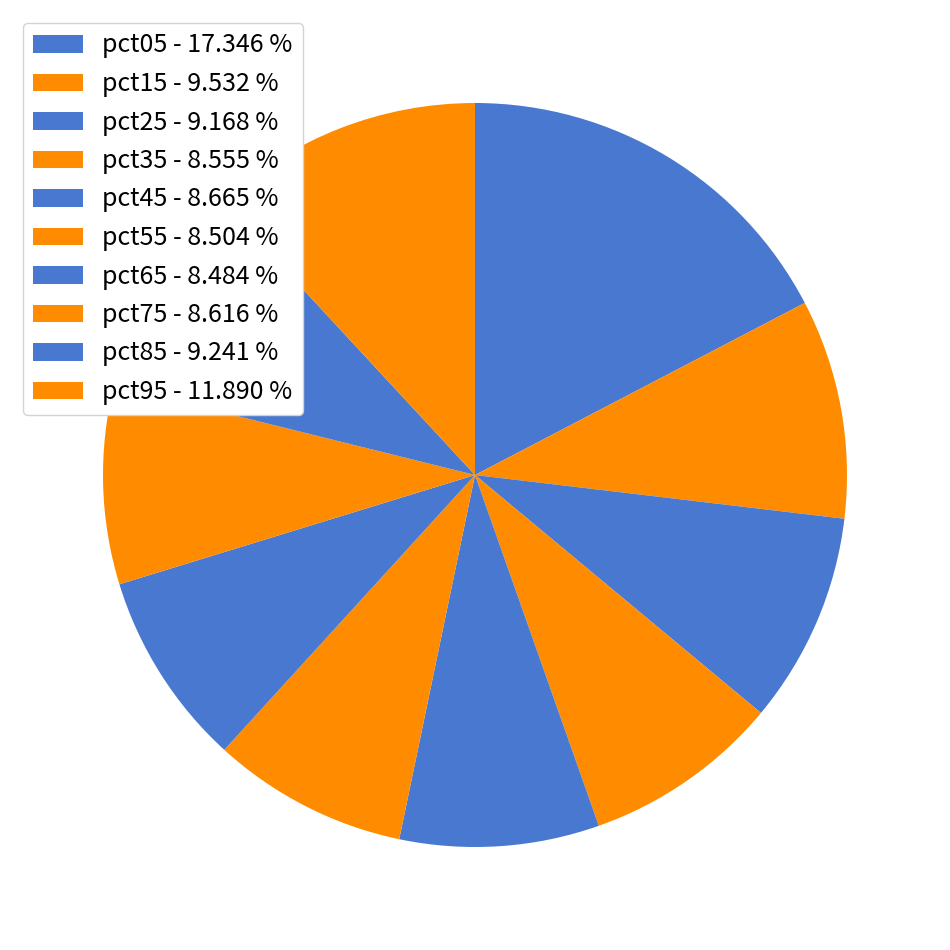

Is the sum of pct55 and pct25 greater than half?

No